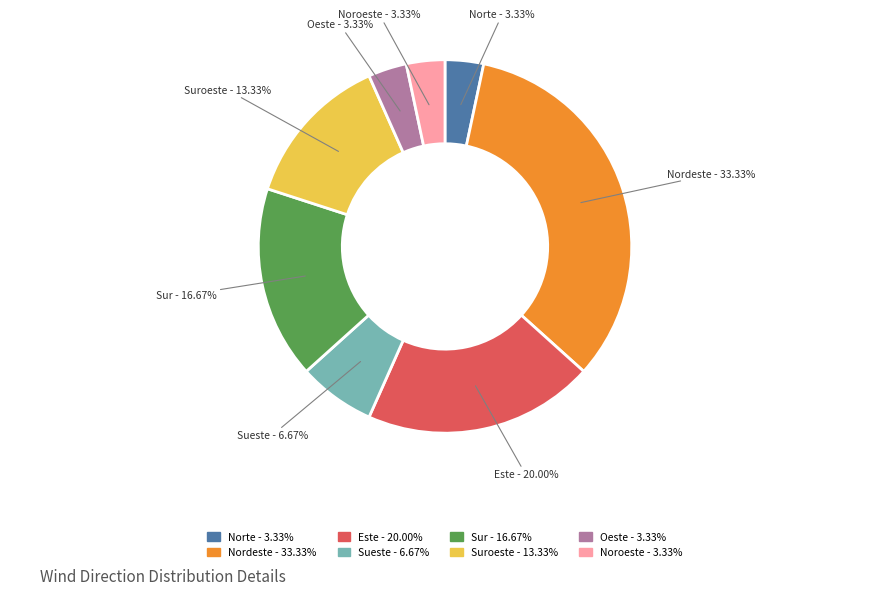

Do Este - 20.00% and Sur - 16.67% together represent more than half of the pie?

No